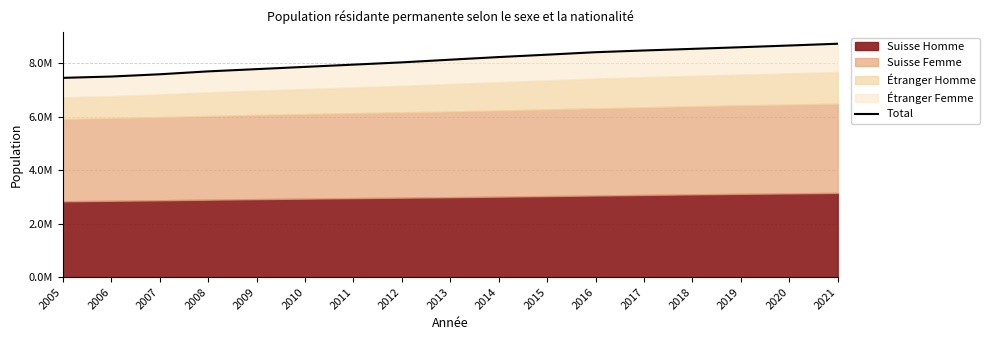

Is it true that the value at 2014 is 2055477?

False